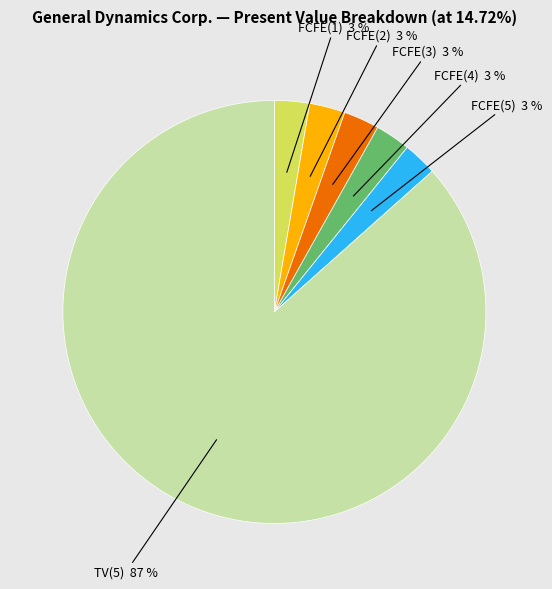

Does FCFE(4) represent more than half of the total?

No